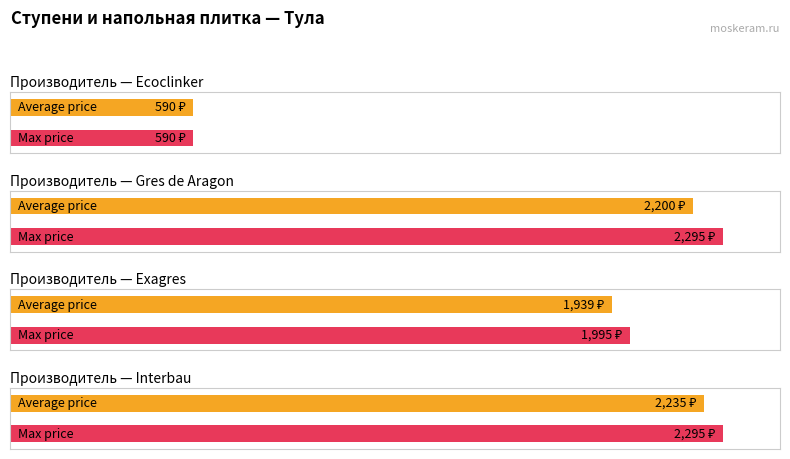

Which series has the largest range (max minus min)?

Max price